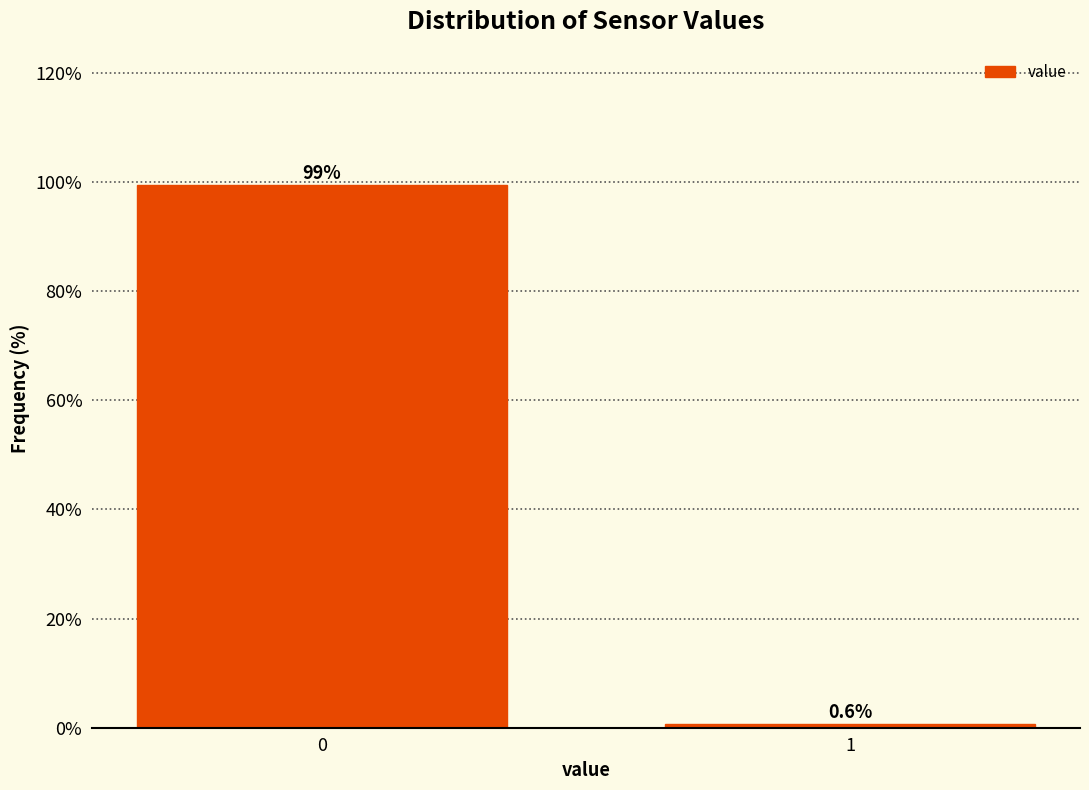

Reading right to left, transcribe all the data shown in this chart.

0.6	99.4